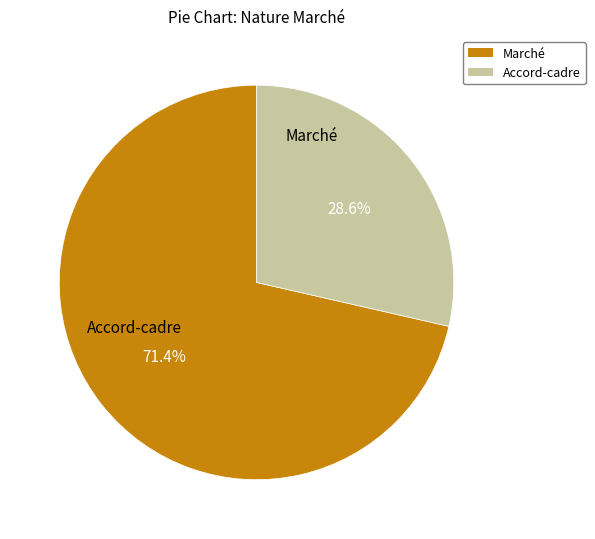

Which category has the biggest portion of the pie?

Marché